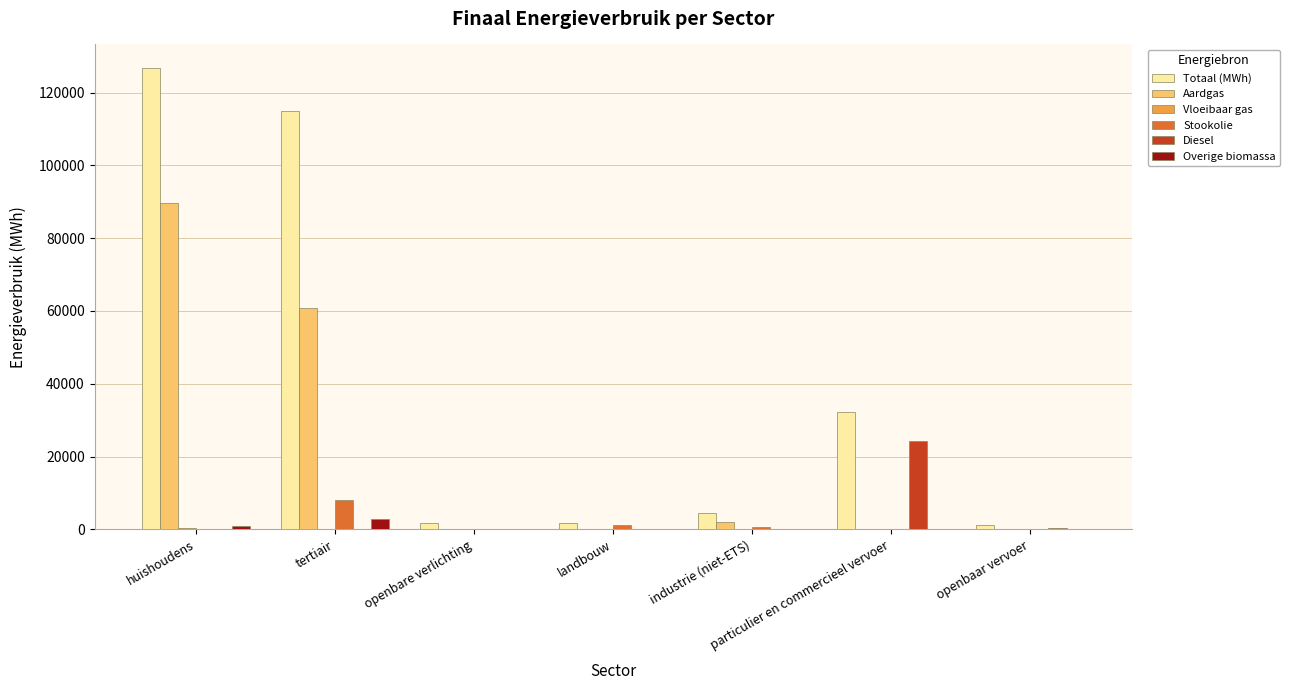

True or false: Totaal (MWh) has a value of 32176.5 at particulier en commercieel vervoer.

True